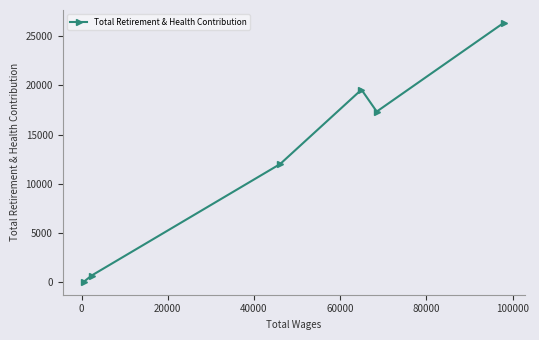

How many categories are shown in the chart?

6